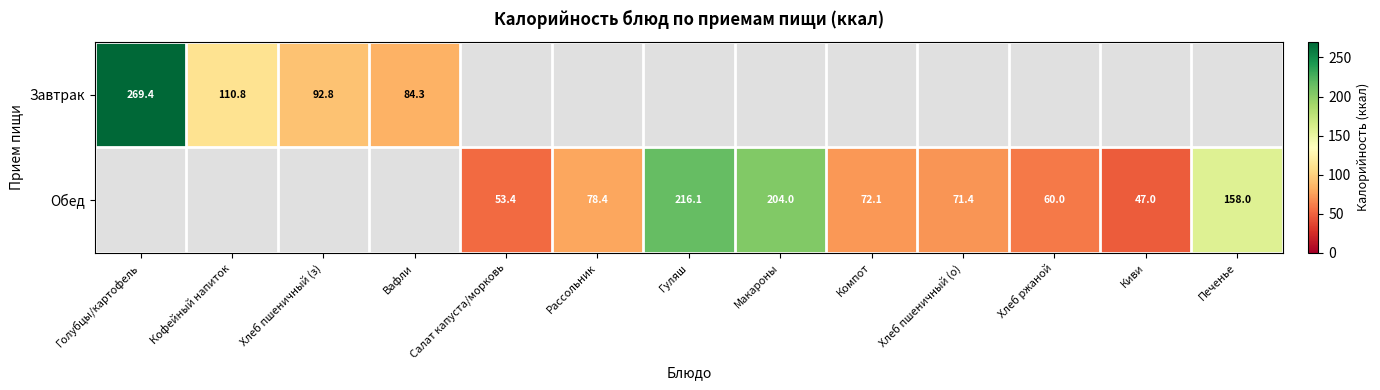

Is the value of Завтрак at Вафли greater than the value of Обед at Гуляш?

No